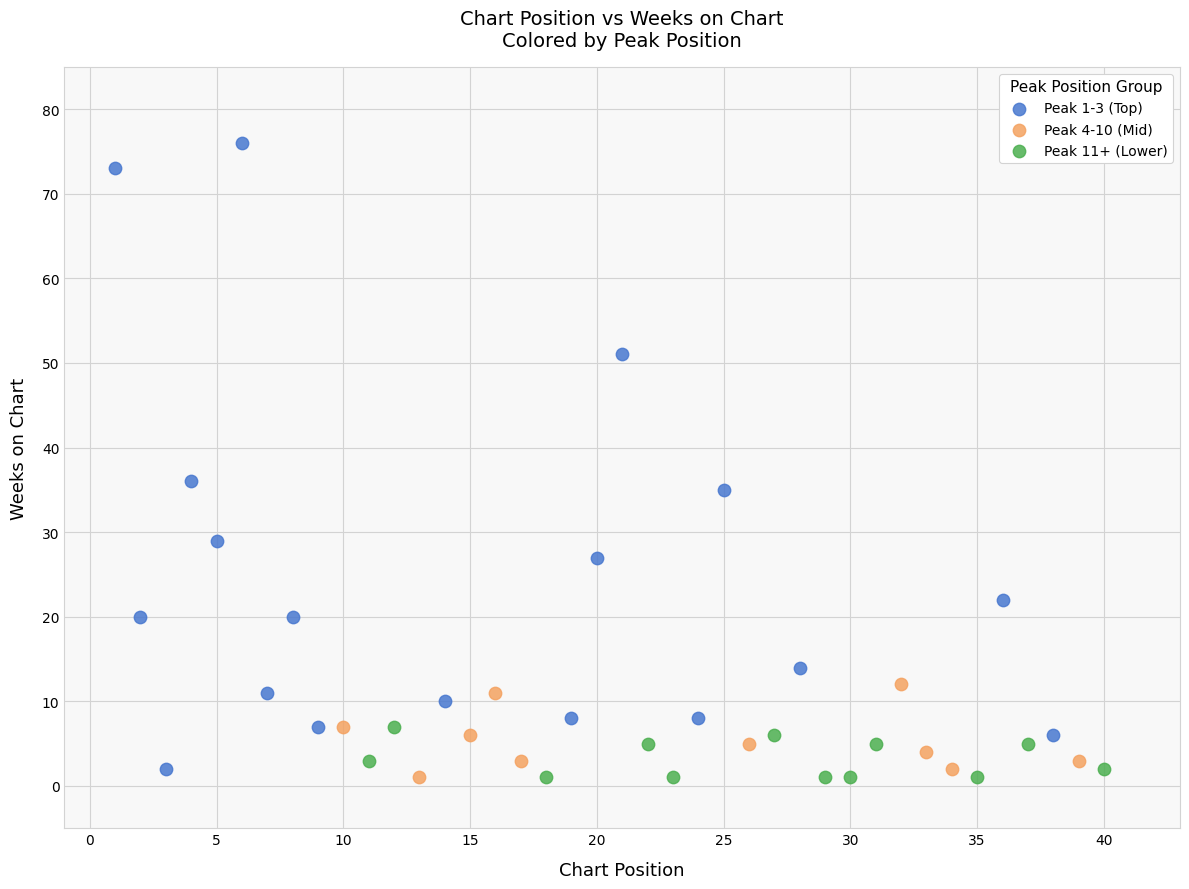

Which series reaches the maximum Y coordinate?

Peak 1-3 (Top)